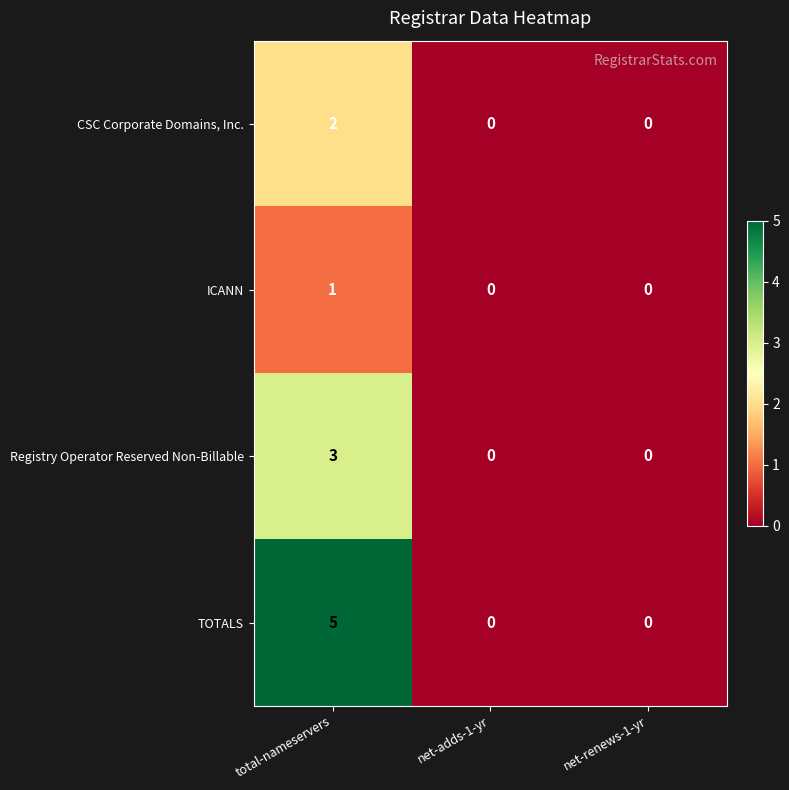

How many values in TOTALS are above zero?

1